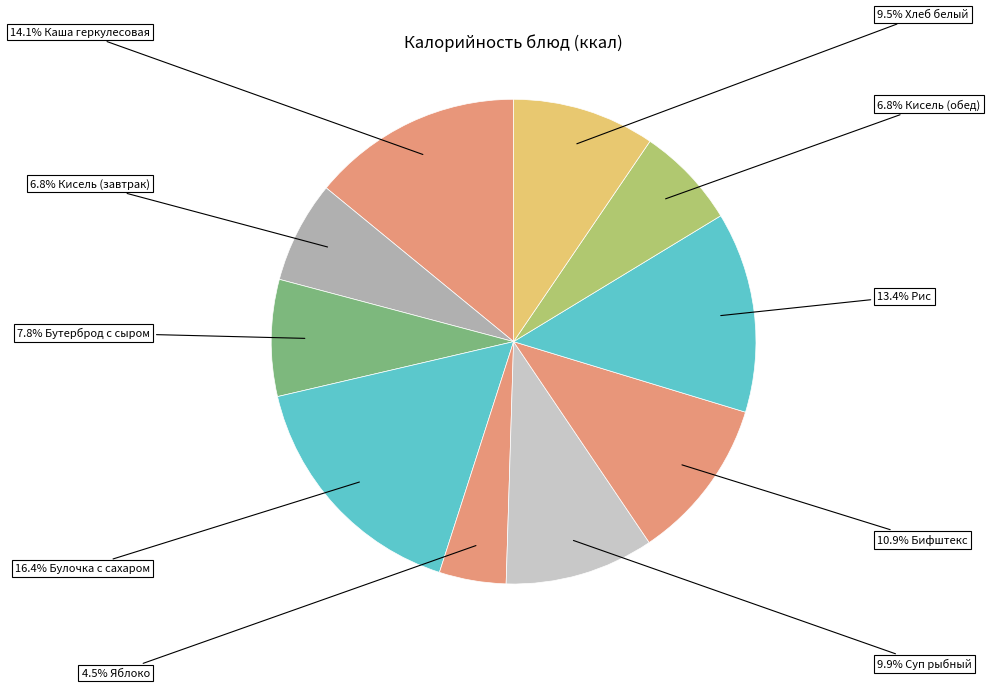

Which slice is the largest?

Булочка с сахаром